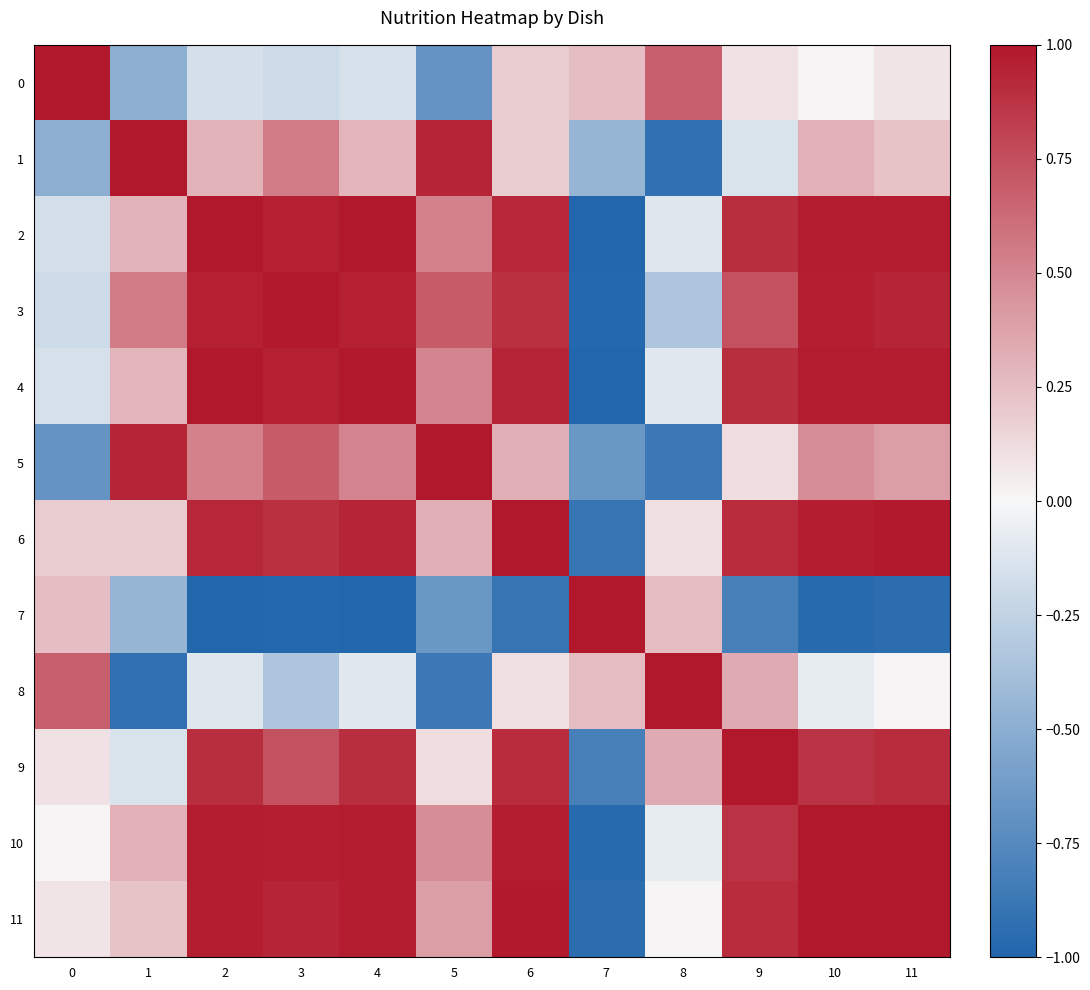

How many data points does each series have?

12